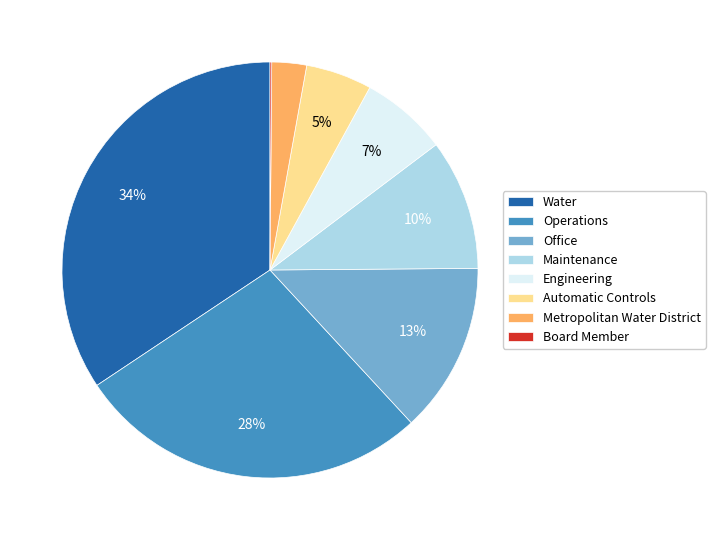

Which slice is the largest?

Water